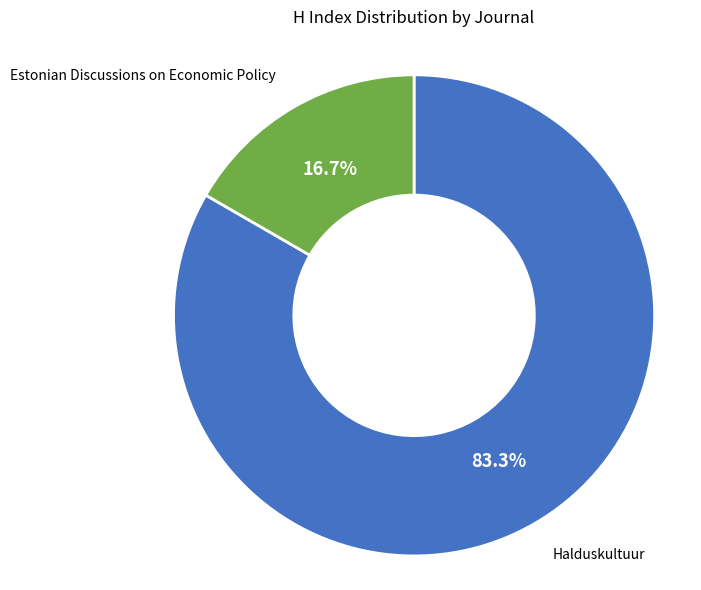

Is there a majority slice in this chart?

Yes